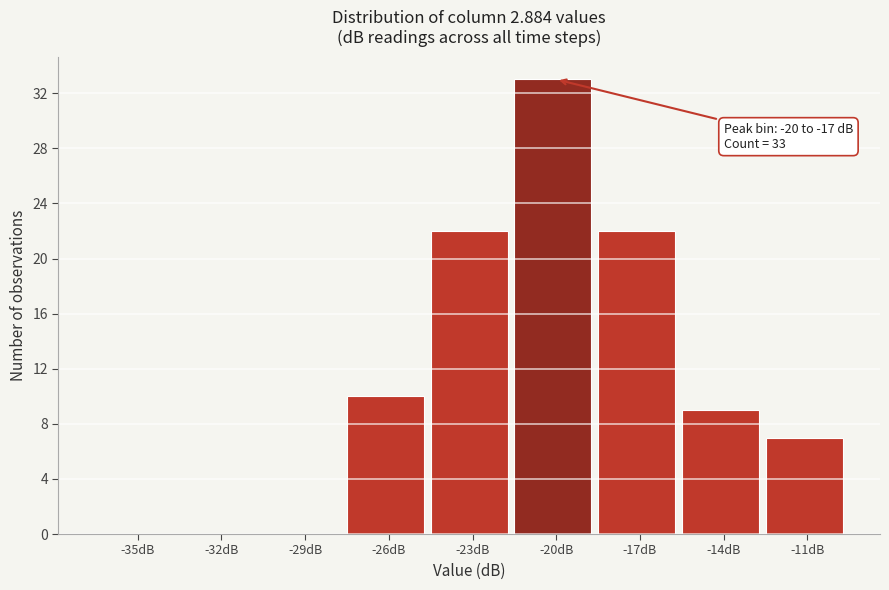

Reading left to right, what are all the values shown in this chart?

-35dB=0	-32dB=0	-29dB=0	-26dB=10	-23dB=22	-20dB=33	-17dB=22	-14dB=9	-11dB=7